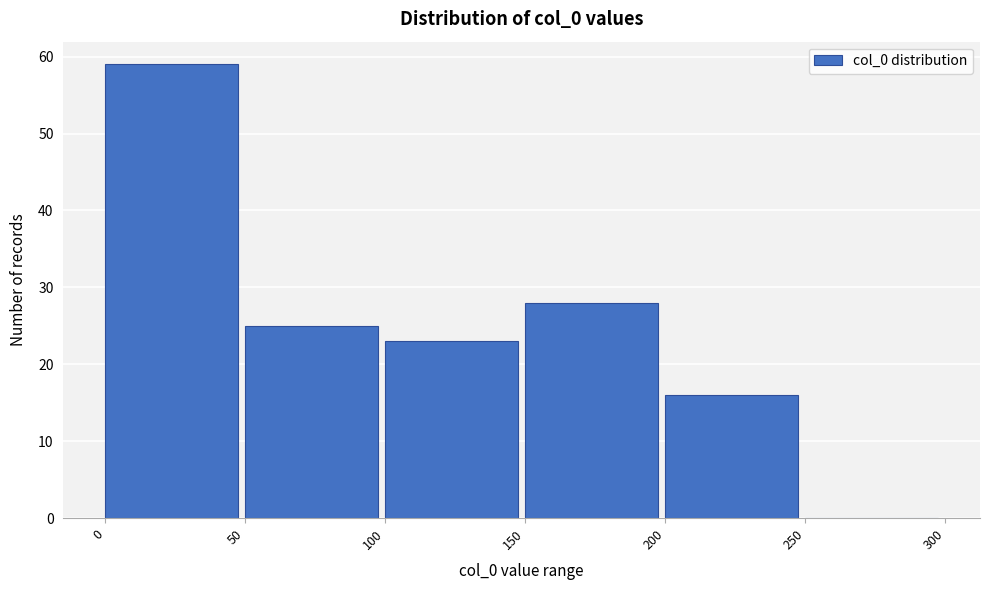

Reading left to right, list every bar in this chart as the range it spans on the x-axis followed by its height. The values are not printed on the chart, so give them approximately, as read against the axis.

0 to 50: 59
50 to 100: 25
100 to 150: 23
150 to 200: 28
200 to 250: 16
250 to 300: 0